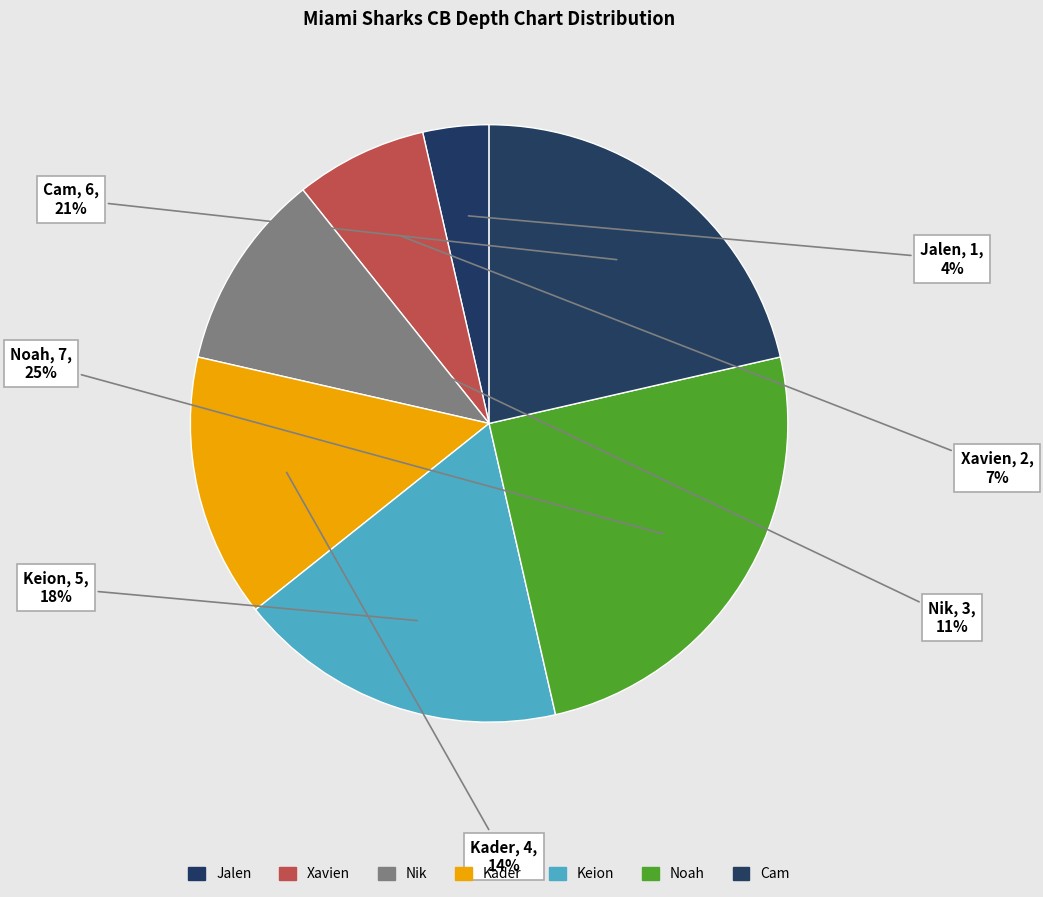

To the nearest percent, what portion does Cam represent?

21%